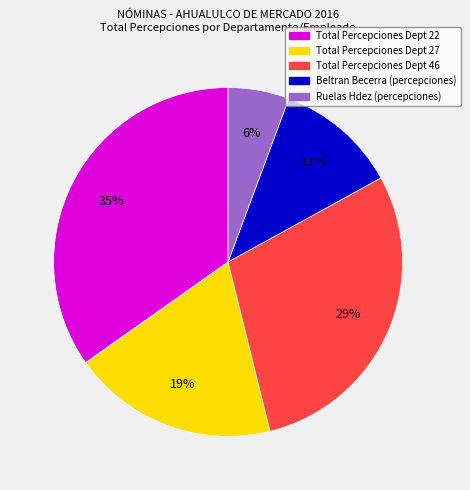

Is there any slice that represents more than half of the pie?

No